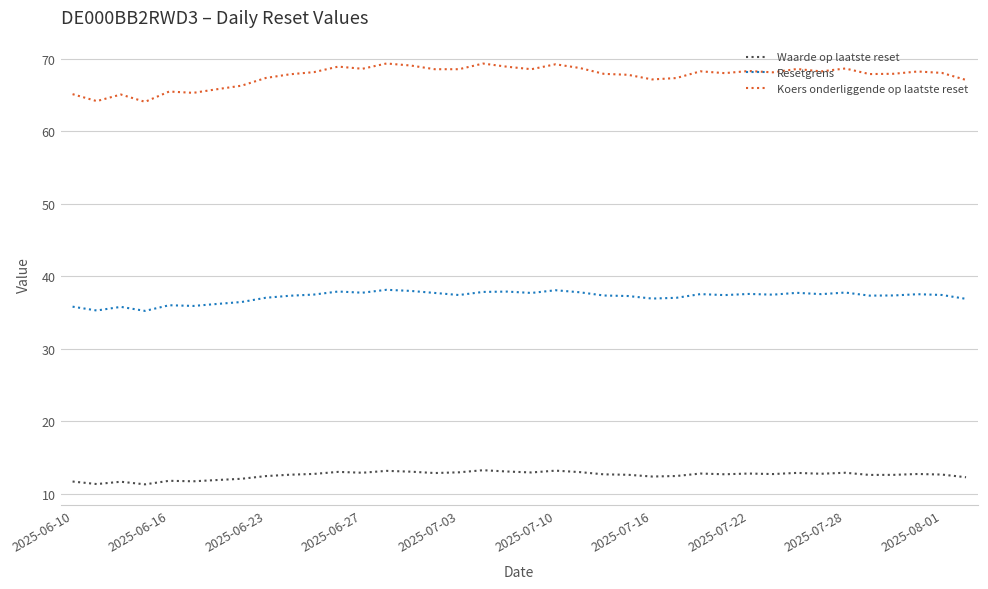

True or false: Resetgrens and Waarde op laatste reset cross at least once.

False